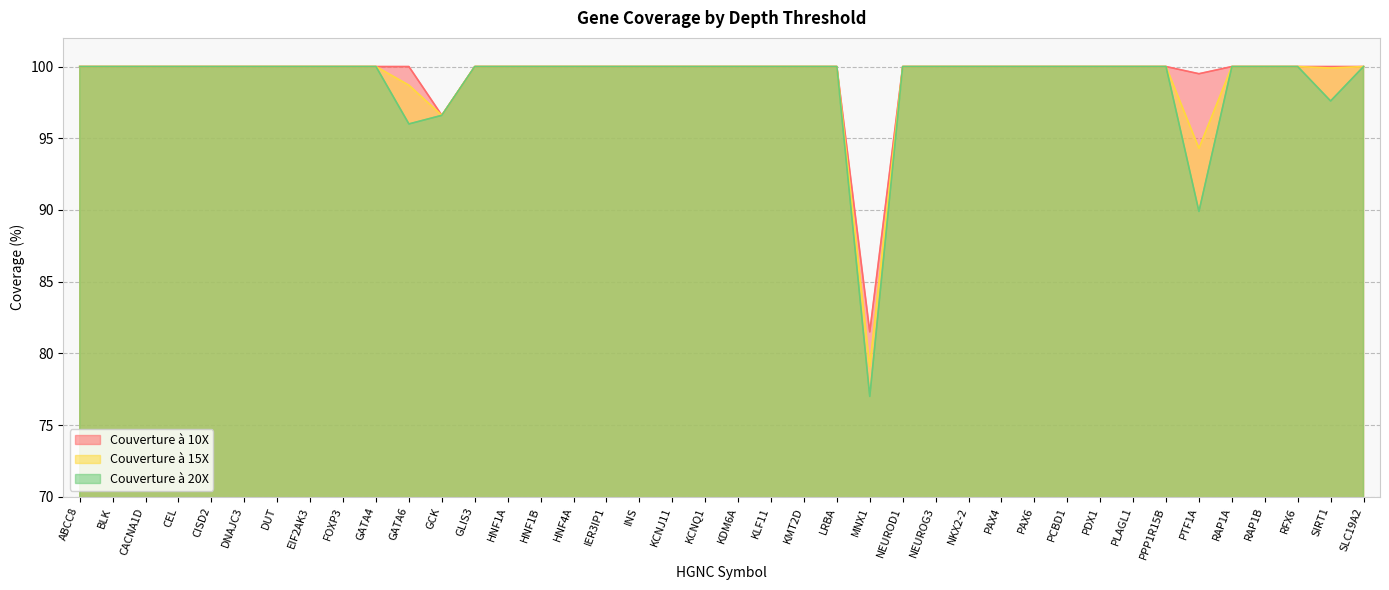

Is the value of Couverture à 20X at KLF11 greater than the value of Couverture à 10X at PCBD1?

No